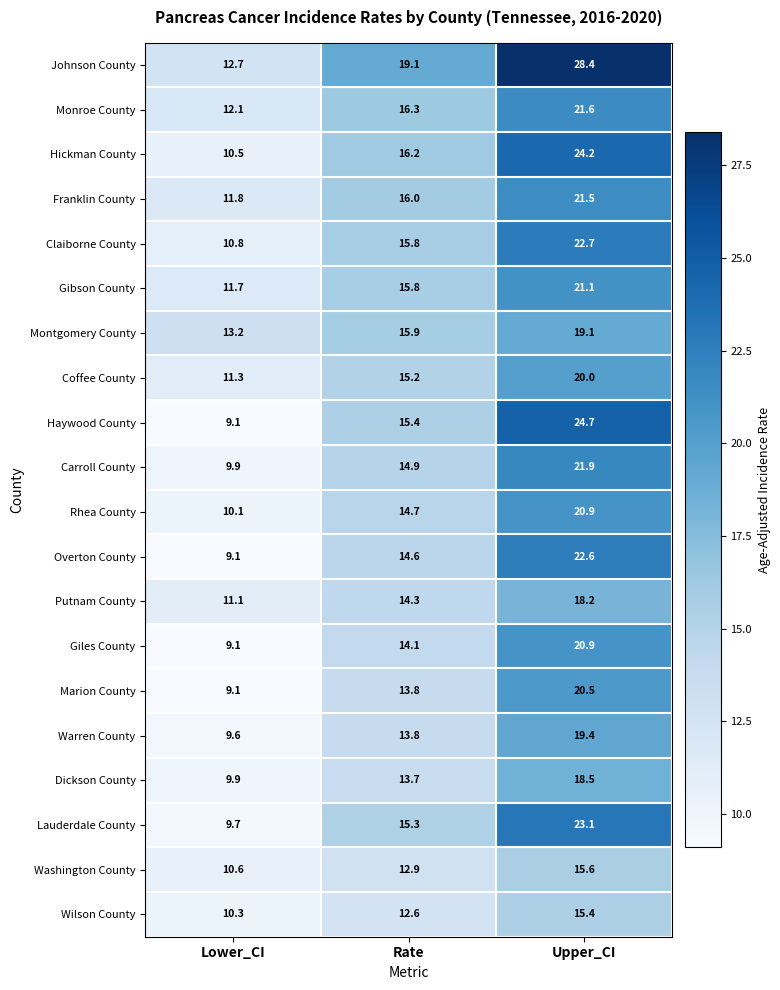

List the labels in order of Lauderdale County value, largest first.

Upper_CI, Rate, Lower_CI